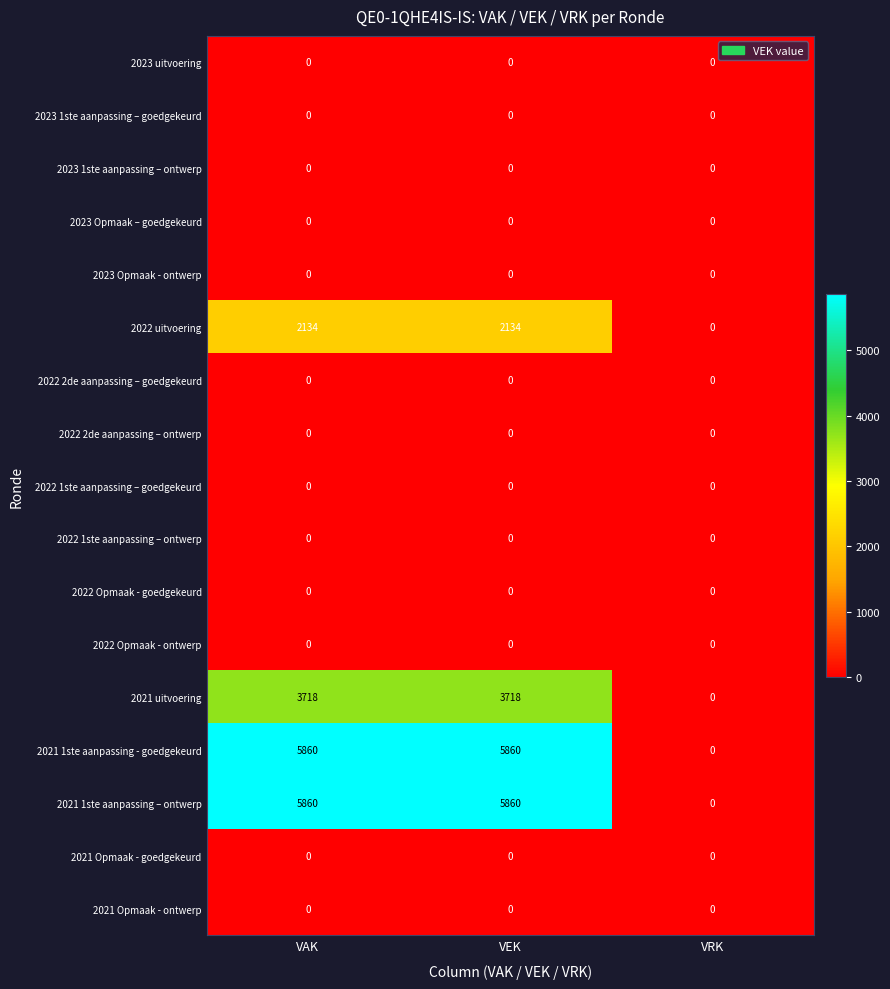

What is the sum of all 2021 1ste aanpassing - goedgekeurd values?

11720